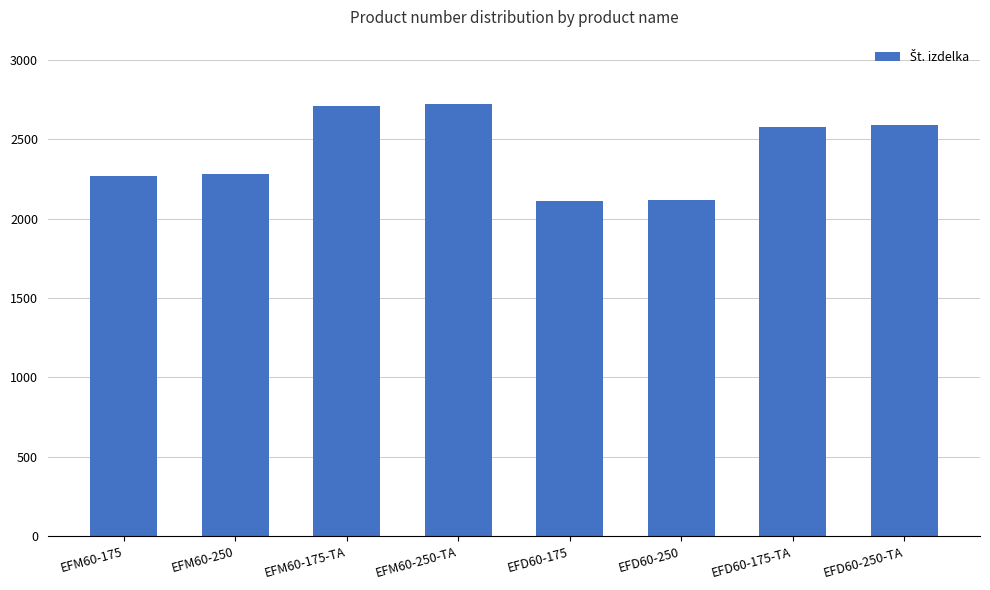

What is the difference between the maximum and second lowest values?

600